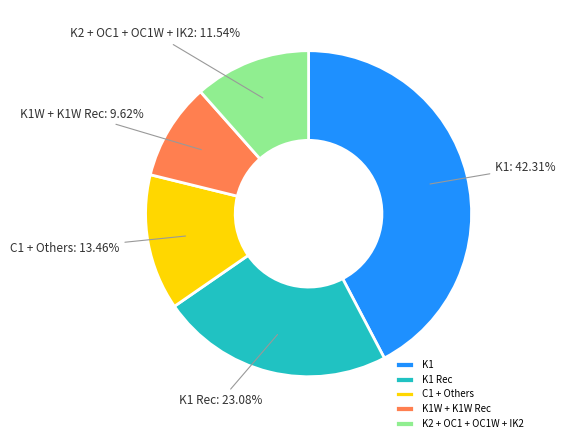

What is the ratio of the value at C1 + Others to the value at K1W + K1W Rec?

1.4